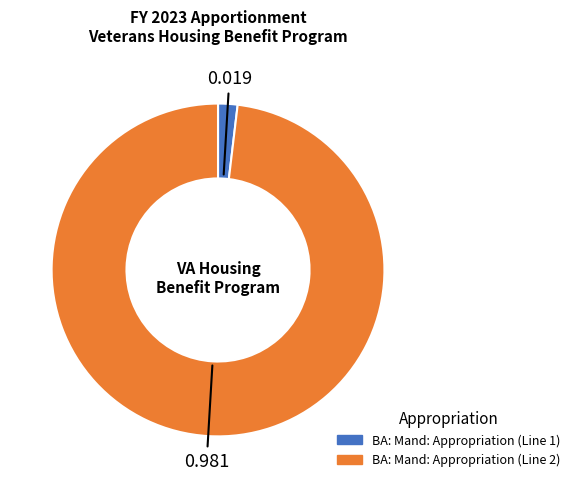

Does any single category account for the majority?

Yes